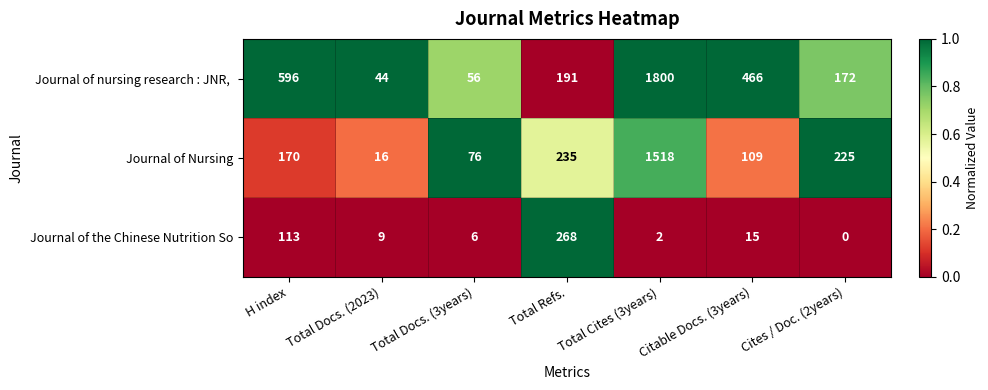

Is it true that Journal of the Chinese Nutrition So equals 6 at Total Docs. (3years)?

True